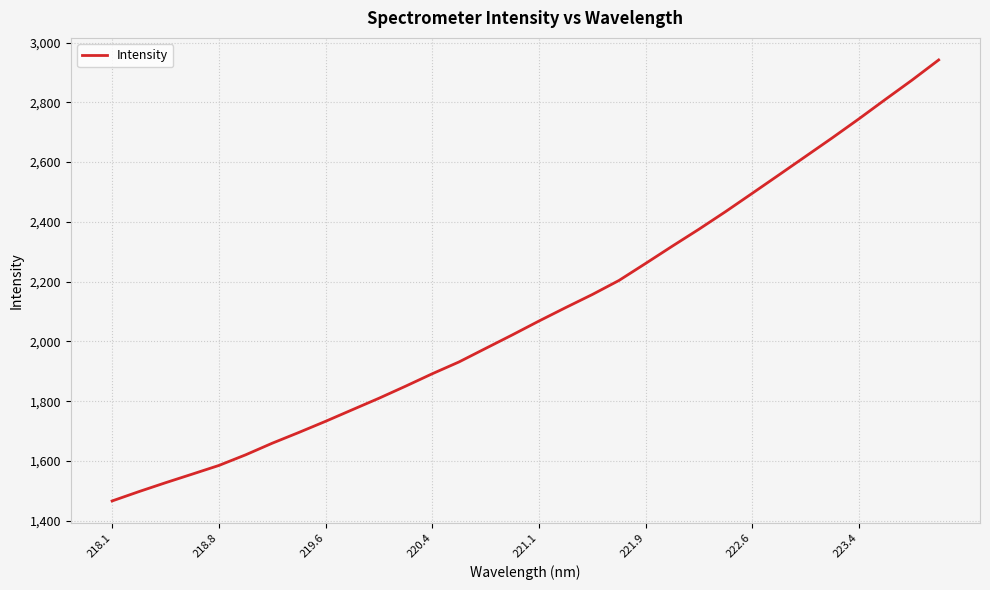

What is the greatest value displayed?

2941.7